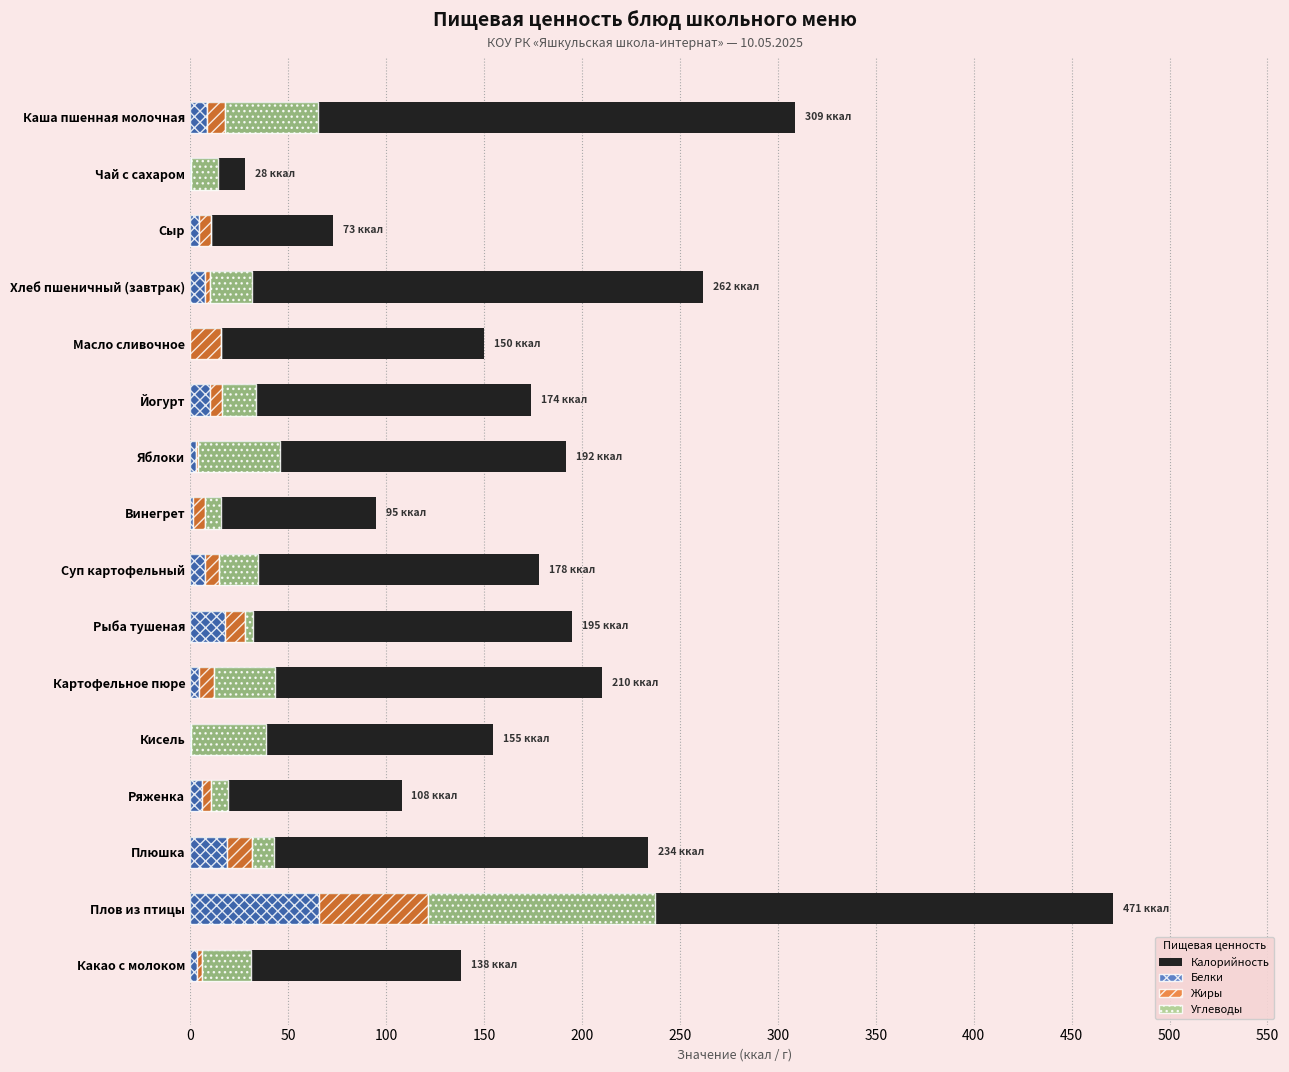

Is the value of Калорийность at Винегрет greater than the value of Углеводы at Плюшка?

Yes